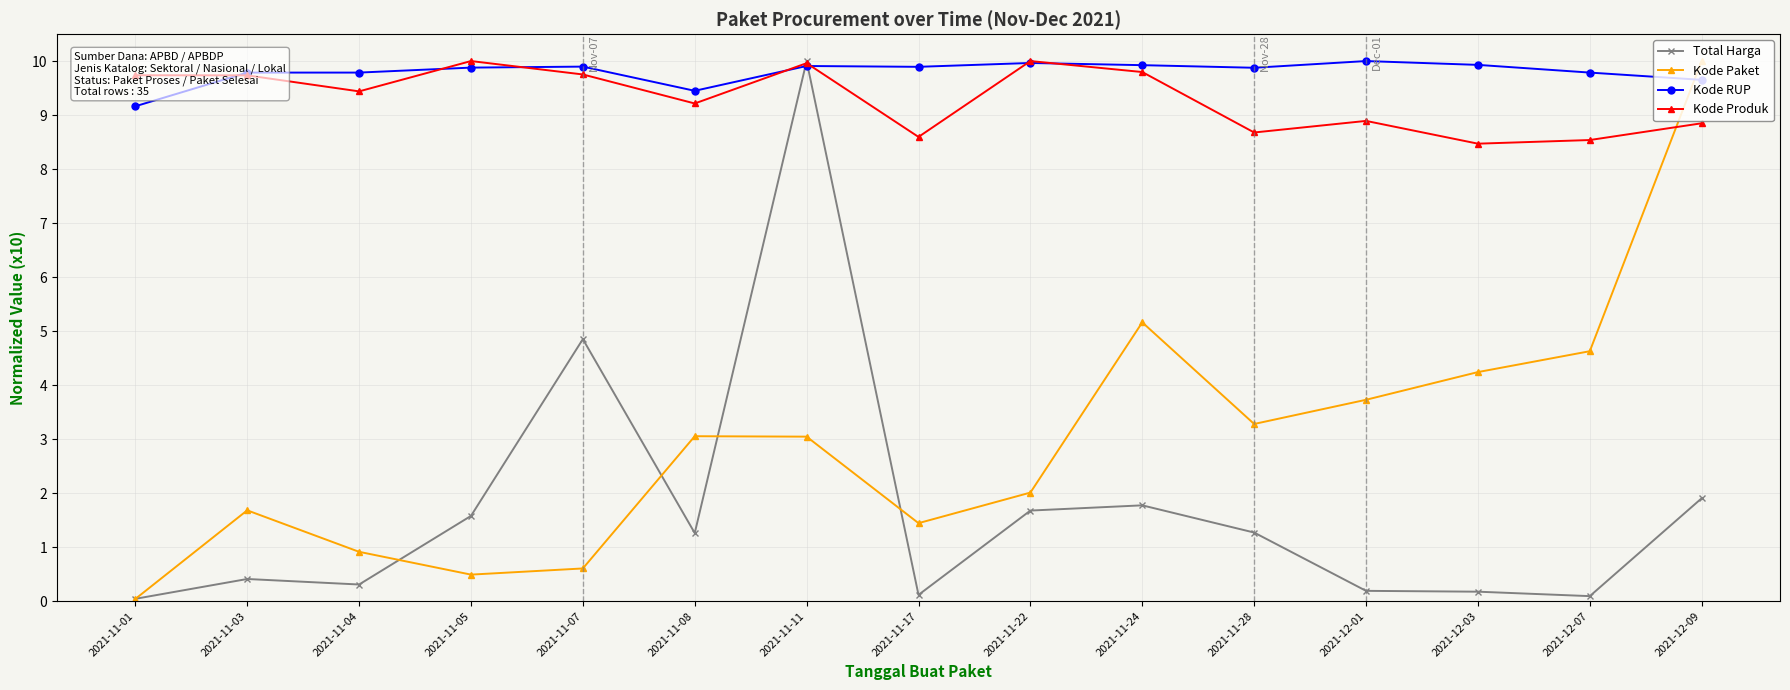

At 2021-12-01, list the series in order from smallest to largest.

Total Harga, Kode Paket, Kode Produk, Kode RUP